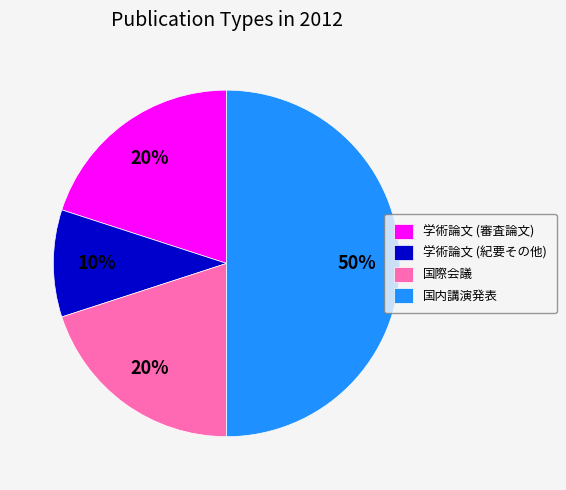

Which category has the biggest portion of the pie?

国内講演発表